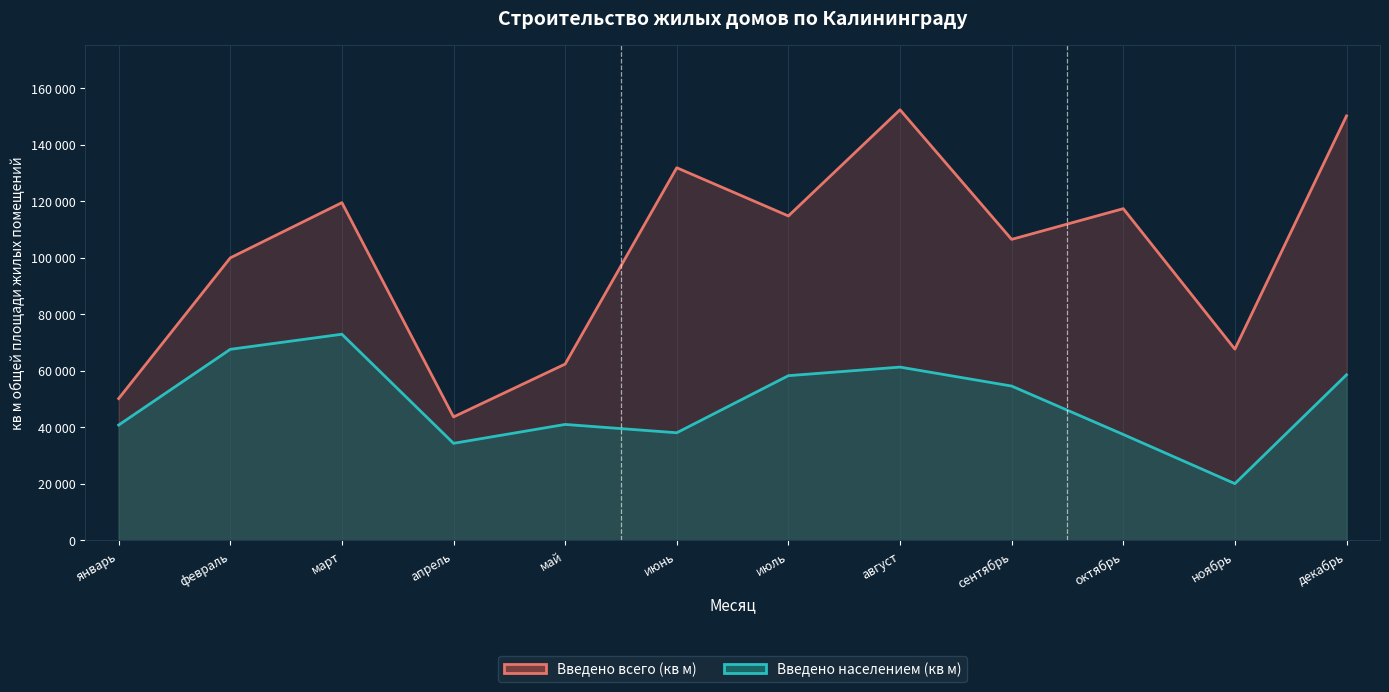

True or false: Введено населением (кв м) and Введено всего (кв м) intersect in this chart.

False